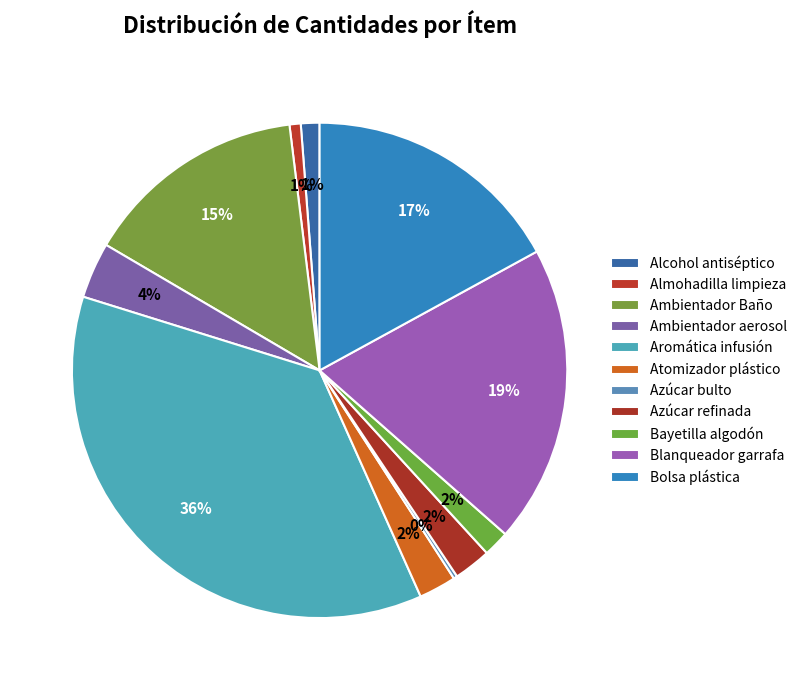

To the nearest percent, what is the combined percentage of Bolsa plástica and Alcohol antiséptico?

18%